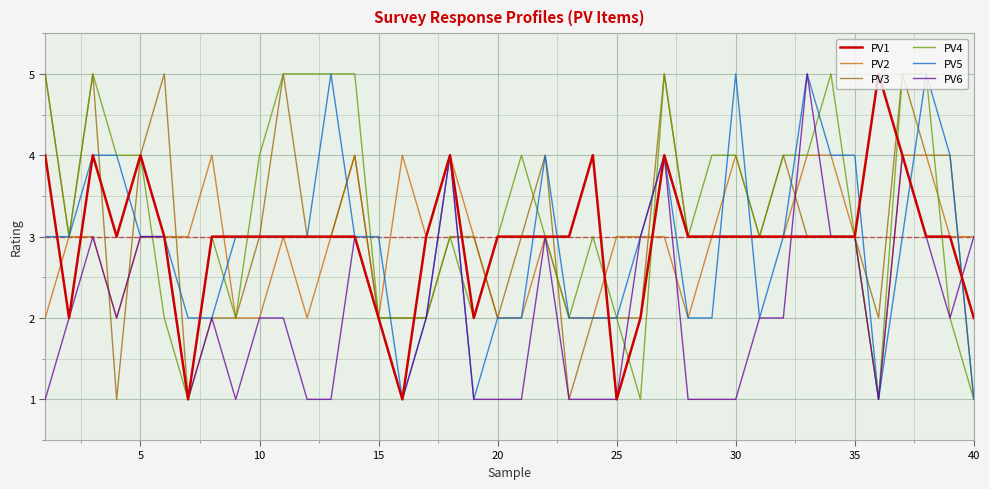

How many lines are shown in the chart?

6